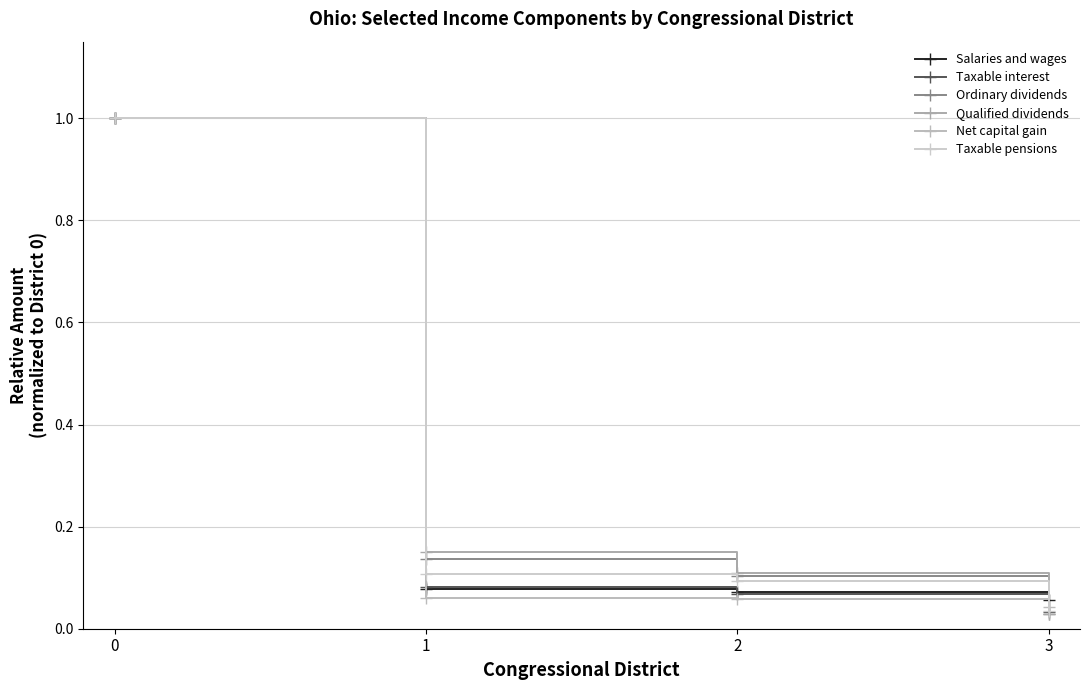

Rank the series at 1 from highest to lowest value.

Qualified dividends, Ordinary dividends, Taxable pensions, Taxable interest, Salaries and wages, Net capital gain